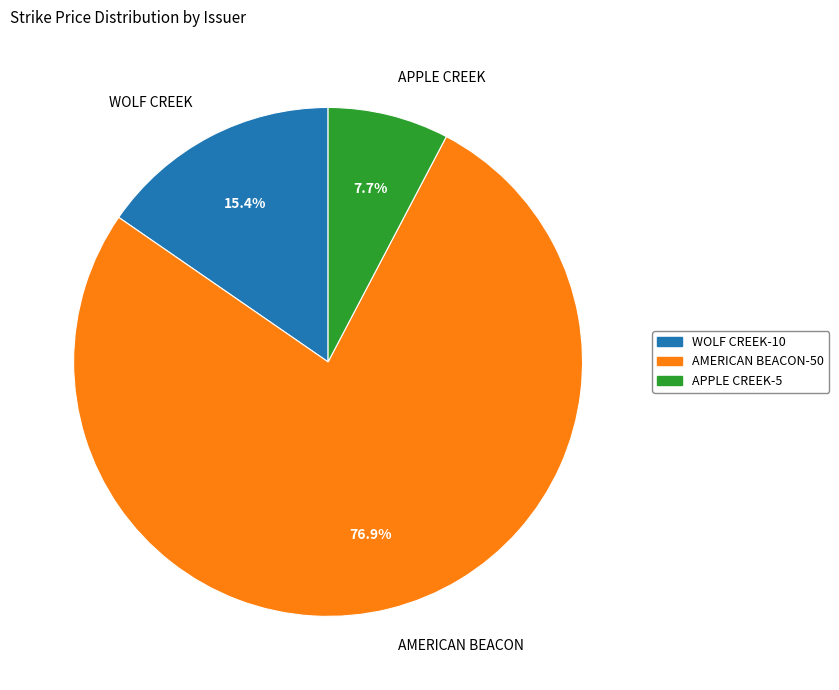

Combined, what portion of the pie is APPLE CREEK and WOLF CREEK?

23.1%